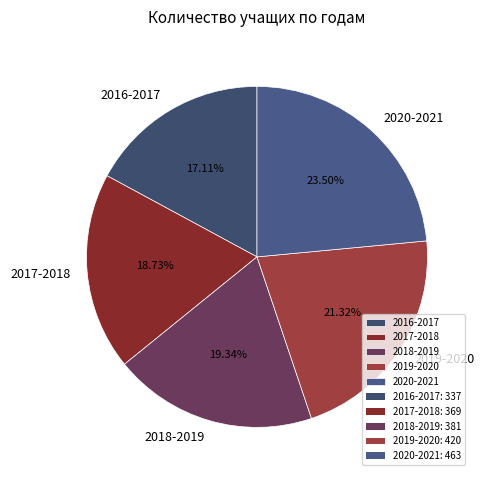

The 2016-2017 slice represents 17% of the pie. True or false?

True